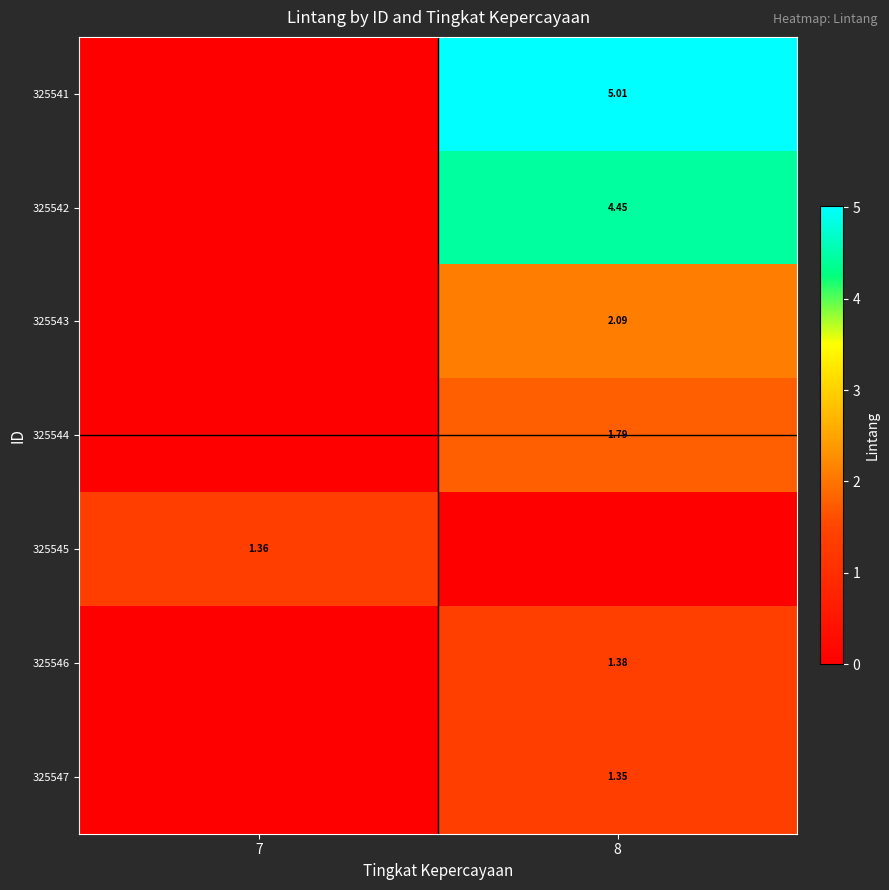

What is the difference between the 325541 values at 8 and 7?

5.0